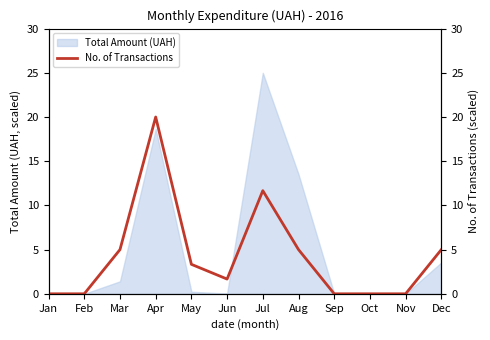

Does the chart display data point markers on the line(s)?

No